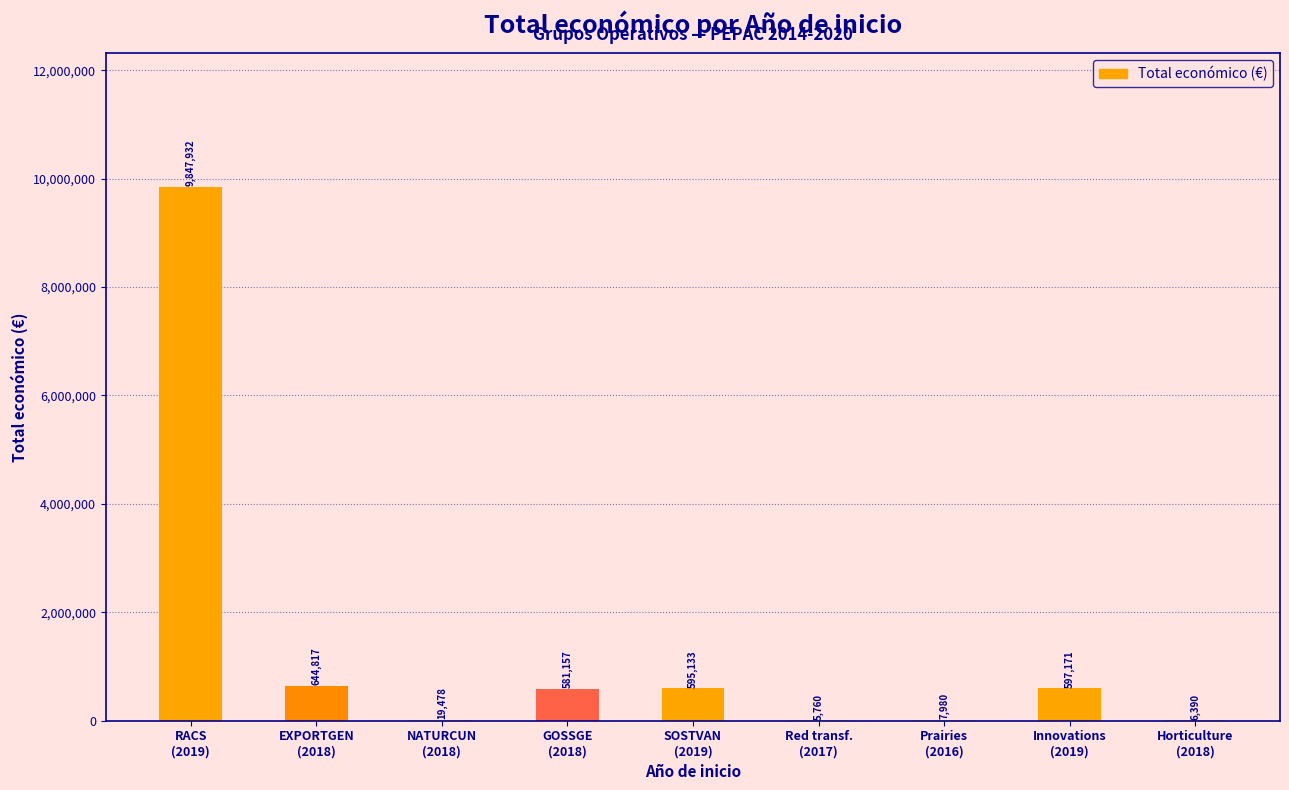

What is the difference between the values at Prairies
(2016) and SOSTVAN
(2019)?

587153